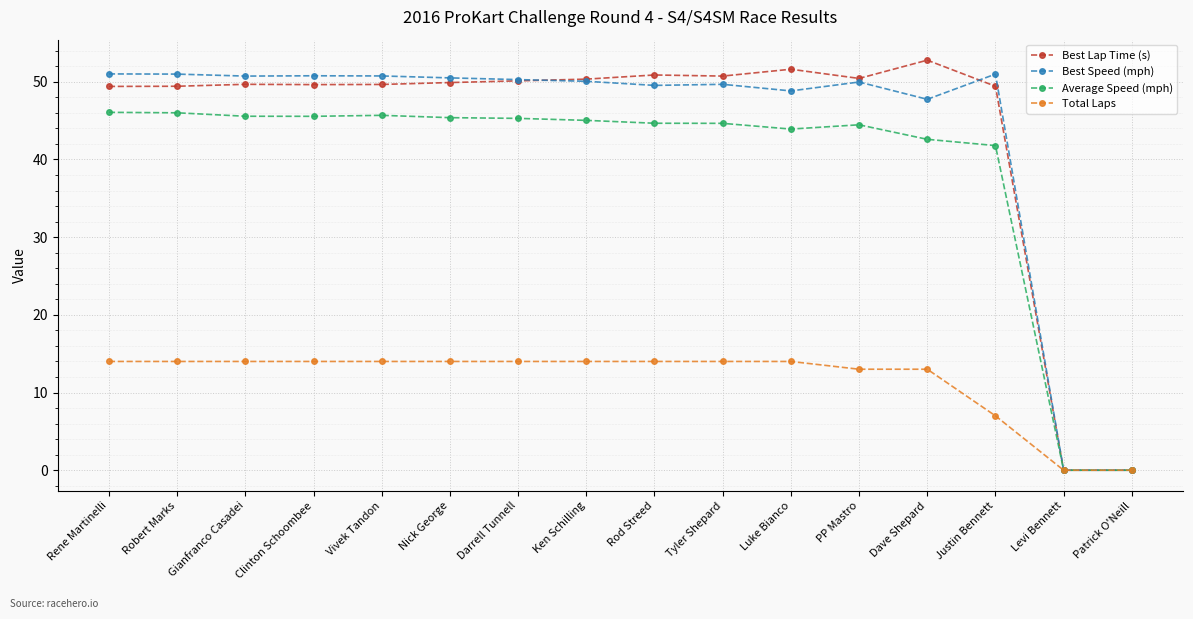

At which label is Best Speed (mph) closest to 25?

Dave Shepard